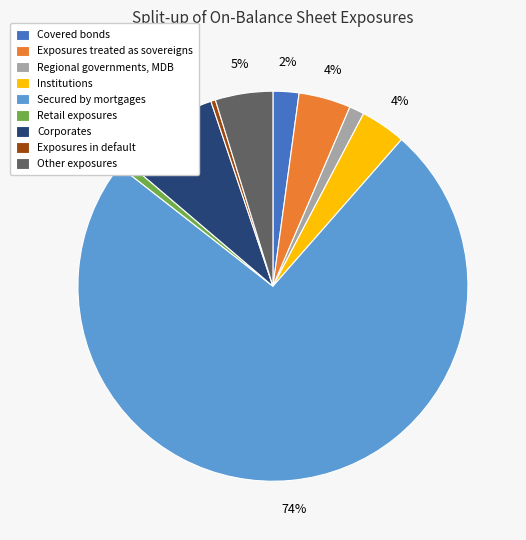

How many slices are in this pie chart?

9